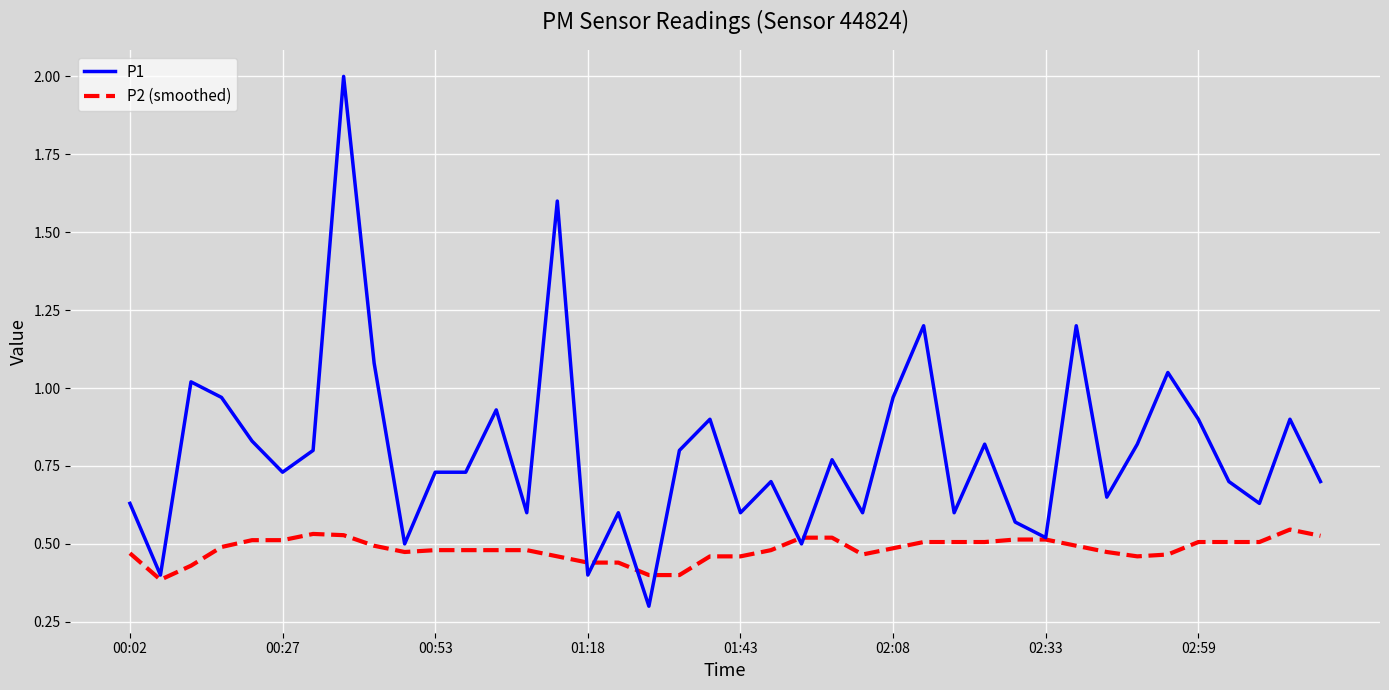

Which series has the largest range (max minus min)?

P1